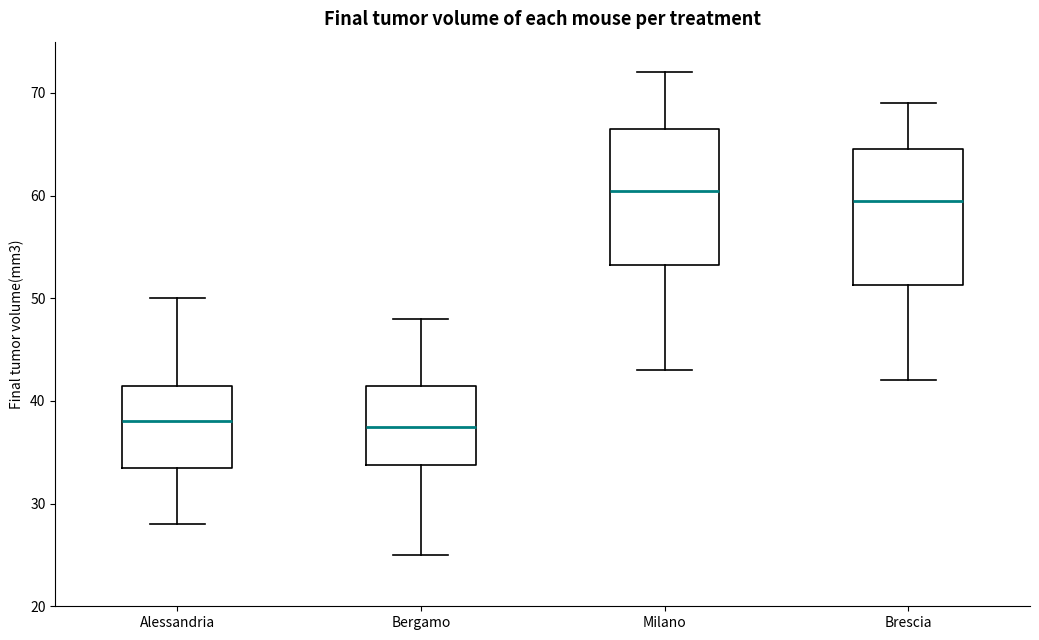

Which box's median line is the highest?

Milano